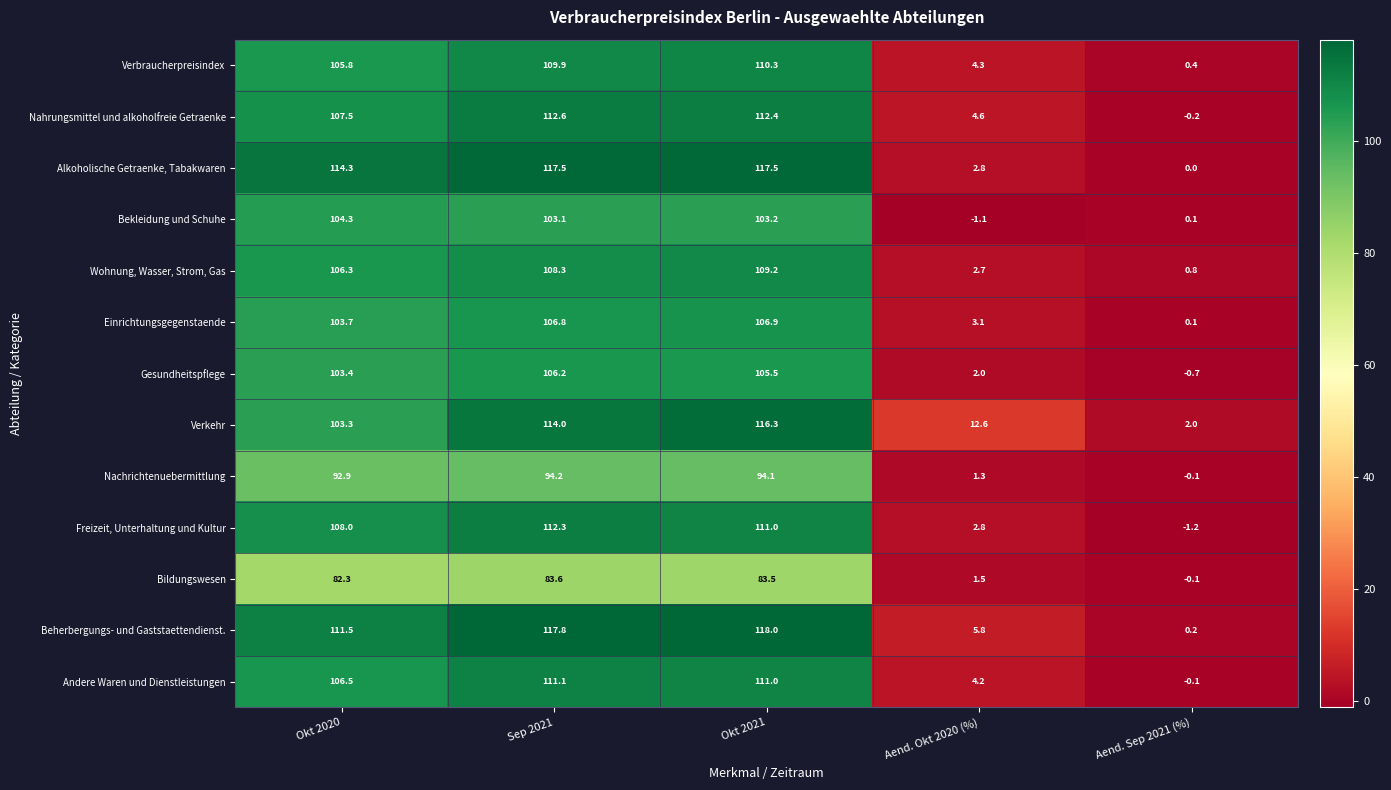

The value of Nachrichtenuebermittlung at Sep 2021 is 49.6. True or false?

False